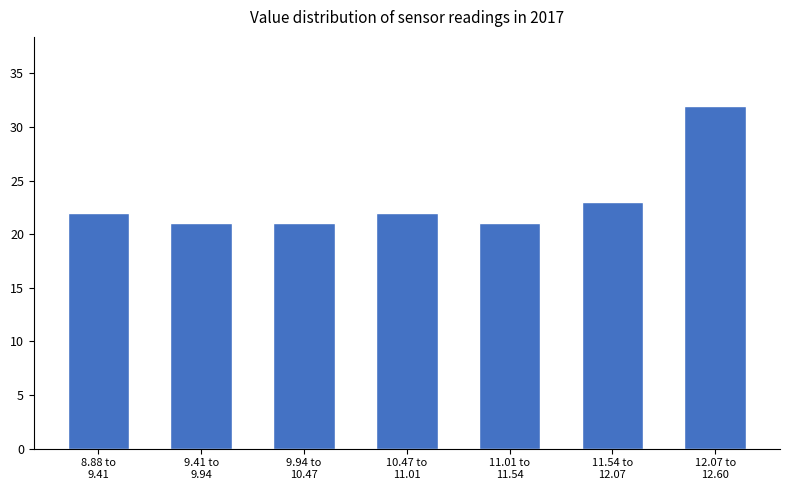

Reading left to right, what are all the values shown in this chart?

22	21	21	22	21	23	32